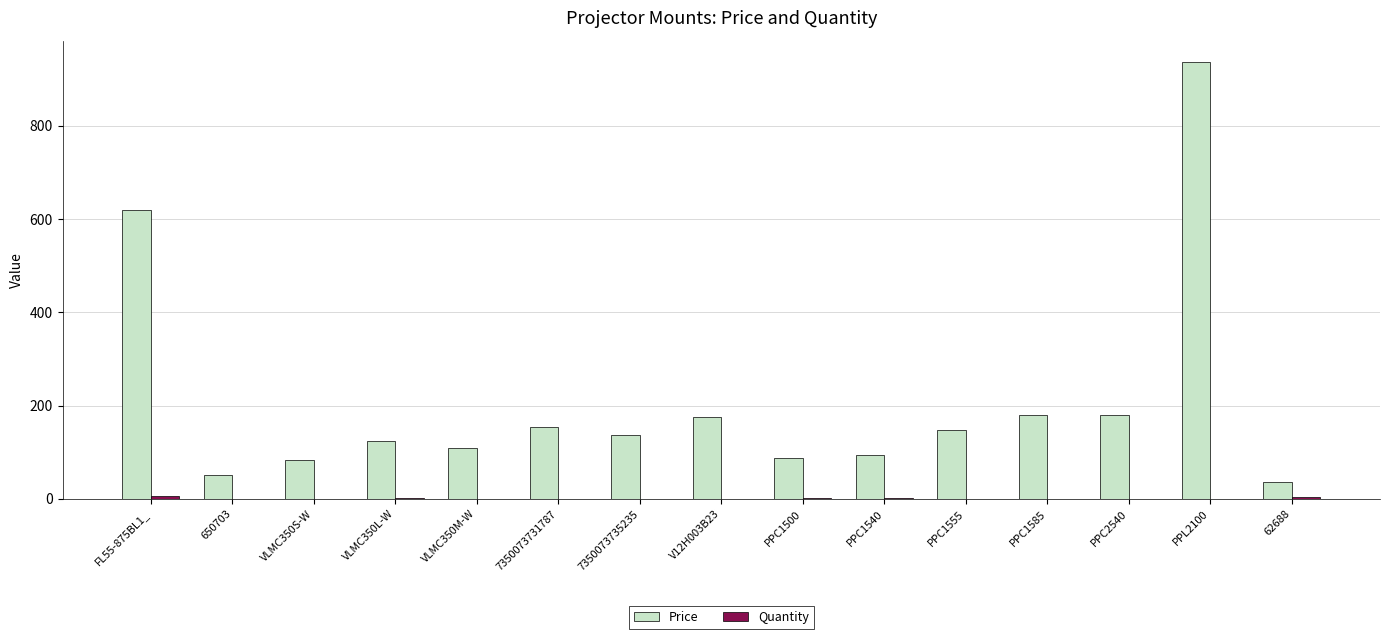

How many data points in Price are above 137?

8